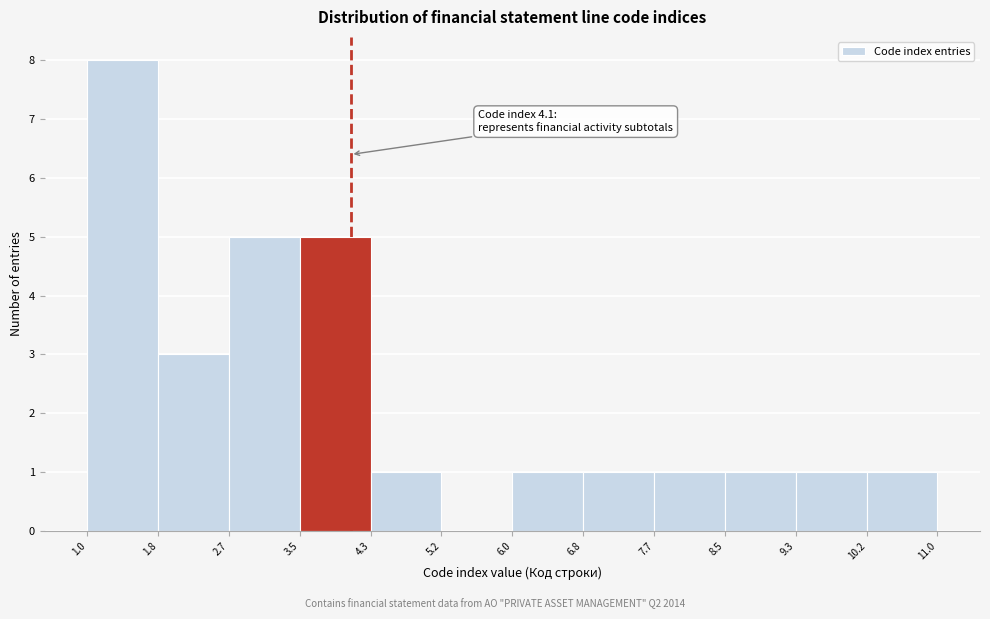

Over which range of the x-axis is the bar tallest?

1.0 to 1.8